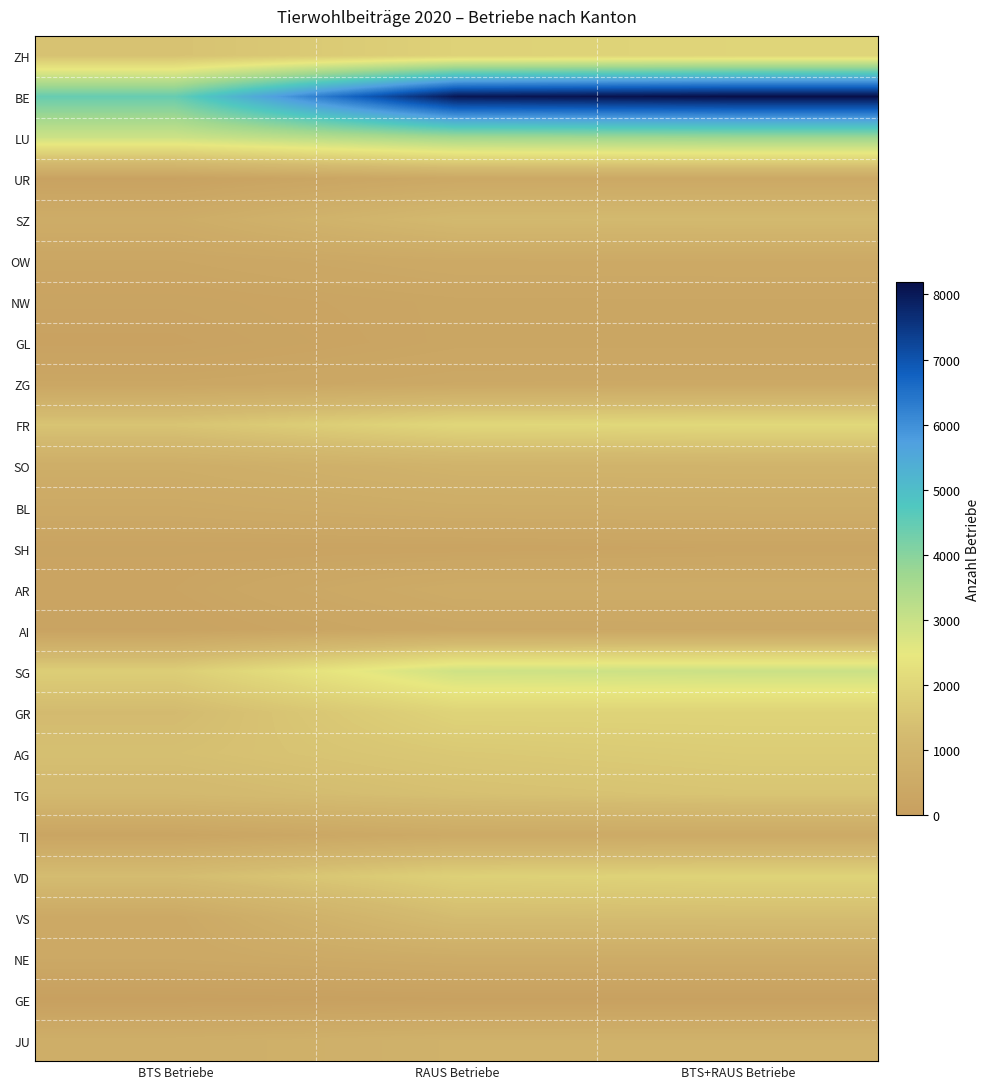

What is the total value across all series at BTS+RAUS Betriebe?

35162